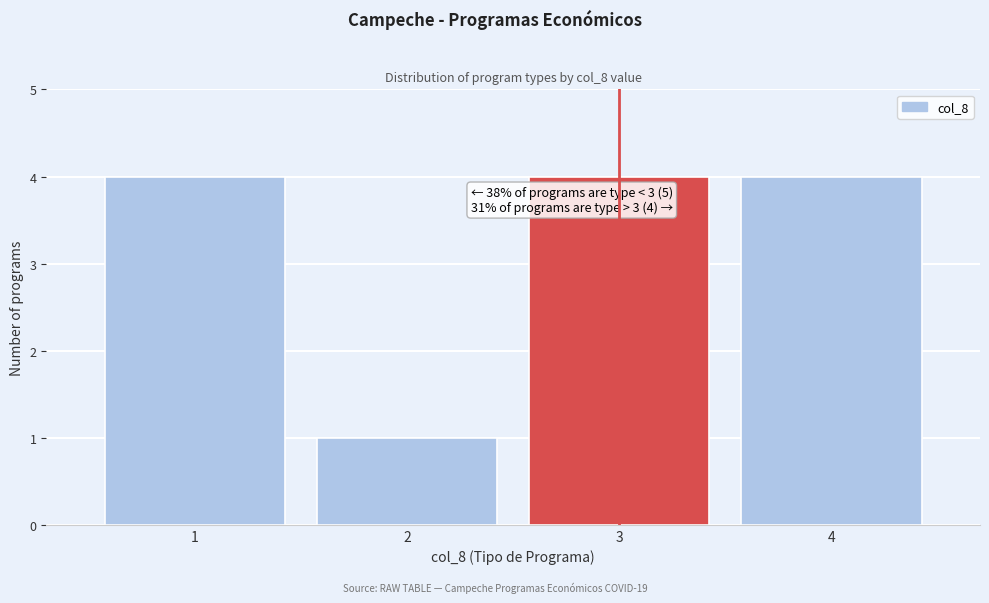

Reading left to right, list all the values displayed in this chart.

1=4	2=1	3=4	4=4